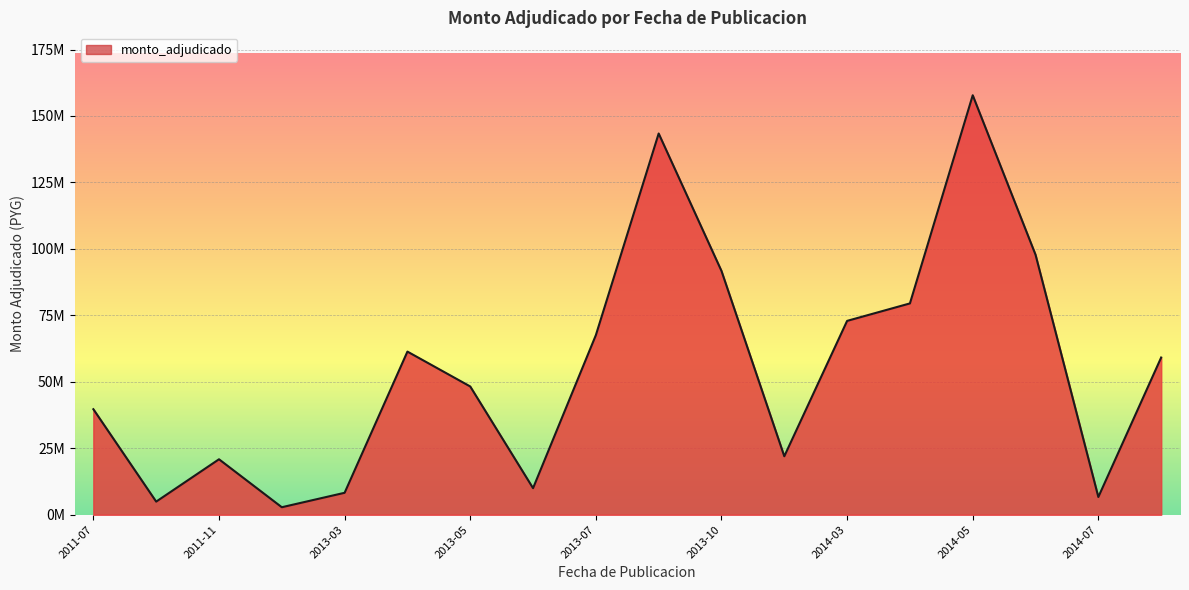

Does the chart display data point markers on the line(s)?

No